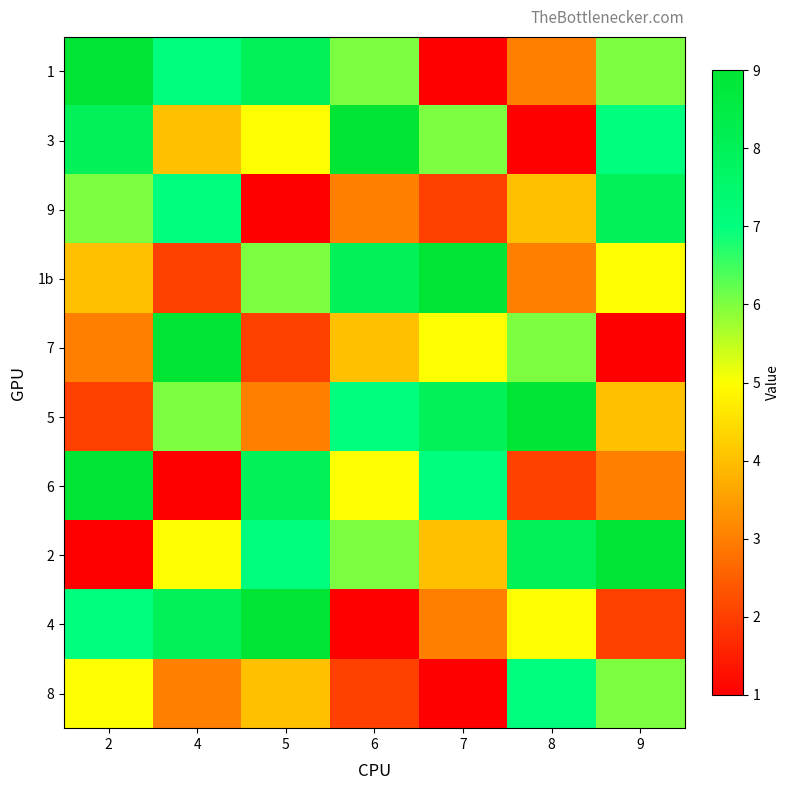

Reading right to left, what are all the values shown in this chart?

1: 9=6	8=3	7=1	6=6	5=8	4=7	2=9
3: 9=7	8=1	7=6	6=9	5=5	4=4	2=8
9: 9=8	8=4	7=2	6=3	5=1	4=7	2=6
1b: 9=5	8=3	7=9	6=8	5=6	4=2	2=4
7: 9=1	8=6	7=5	6=4	5=2	4=9	2=3
5: 9=4	8=9	7=8	6=7	5=3	4=6	2=2
6: 9=3	8=2	7=7	6=5	5=8	4=1	2=9
2: 9=9	8=8	7=4	6=6	5=7	4=5	2=1
4: 9=2	8=5	7=3	6=1	5=9	4=8	2=7
8: 9=6	8=7	7=1	6=2	5=4	4=3	2=5